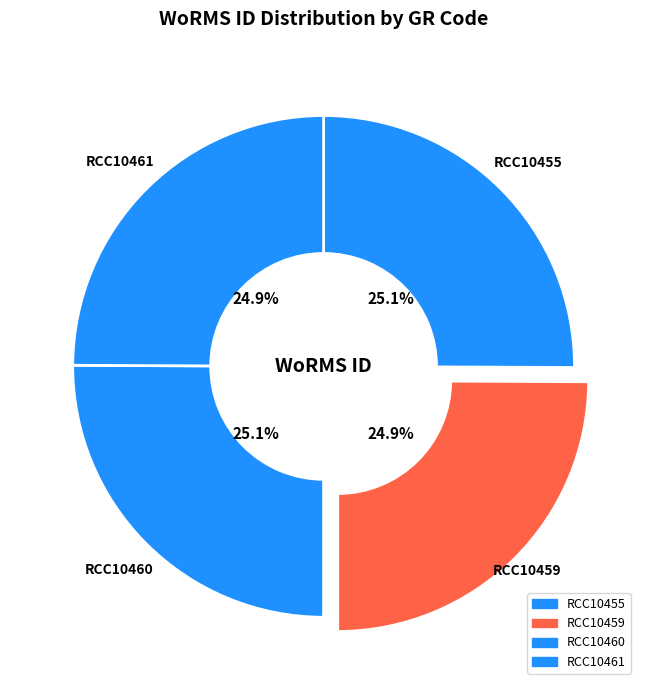

What is the ratio of the value at RCC10461 to the value at RCC10455?

1.0